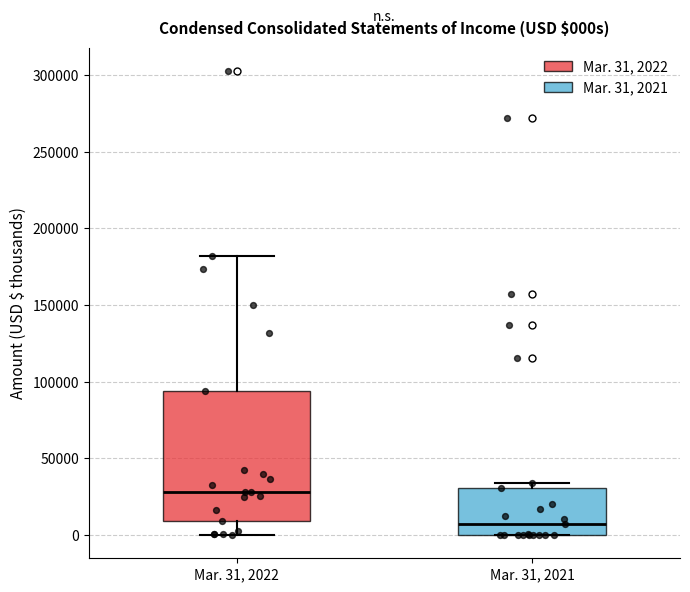

Reading left to right, transcribe this box plot: for each box, give where its median line is, the range the box spans, and where its two whiskers end, as read against the y-axis. The values are not printed on the chart, so give them approximately, as read against the axis.

Mar. 31, 2022: median 30000, box 10000 to 95000, whiskers 0 to 180000
Mar. 31, 2021: median 5000, box 0 to 30000, whiskers 0 to 35000